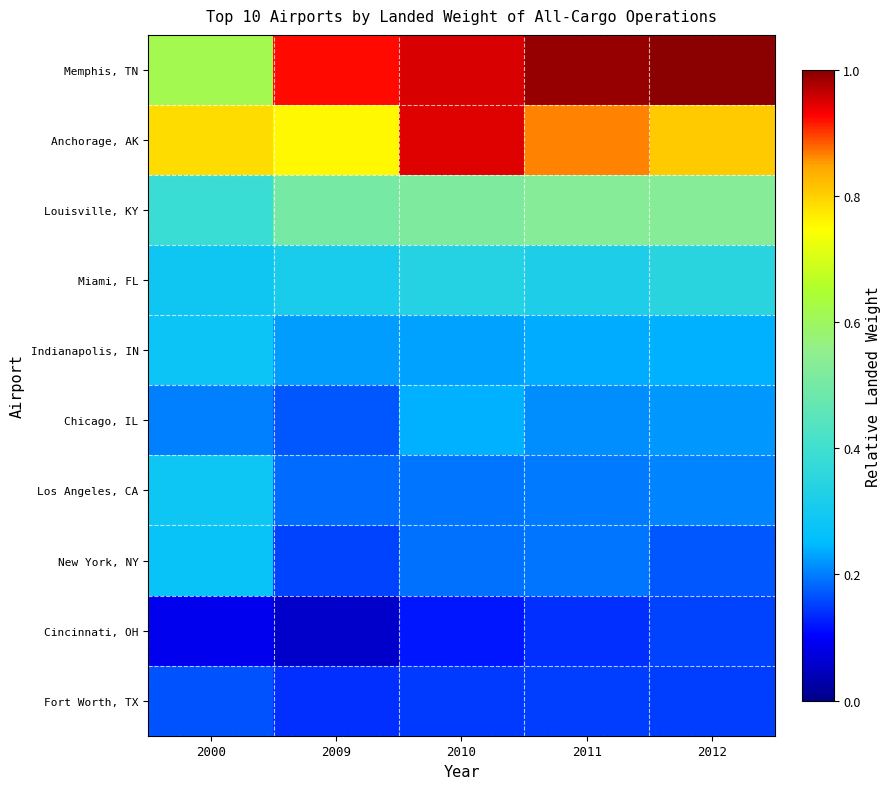

Between 2010 and 2012, which series saw the biggest shift?

Anchorage, AK